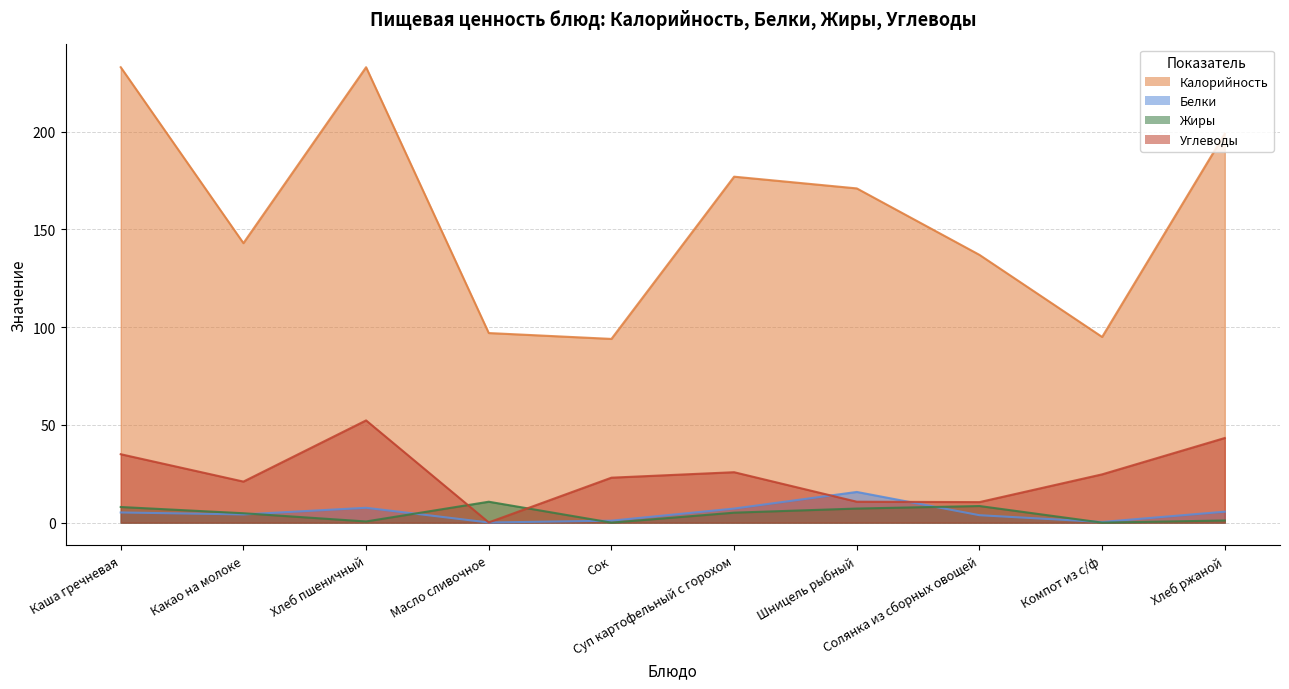

What is the value of the Жиры point at the 10th from the left?

1.1